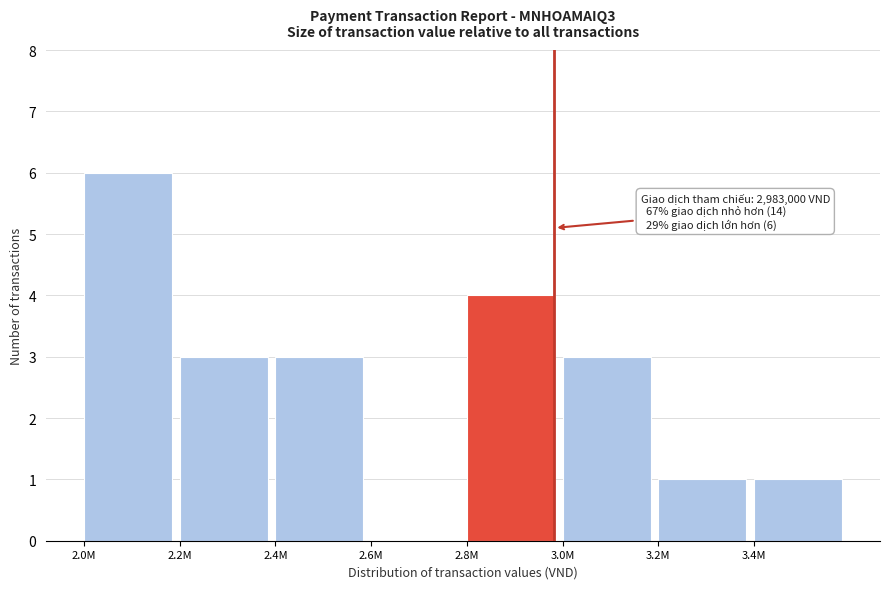

Reading right to left, list all the values displayed in this chart.

3.4M=1	3.2M=1	3.0M=3	2.8M=4	2.6M=0	2.4M=3	2.2M=3	2.0M=6